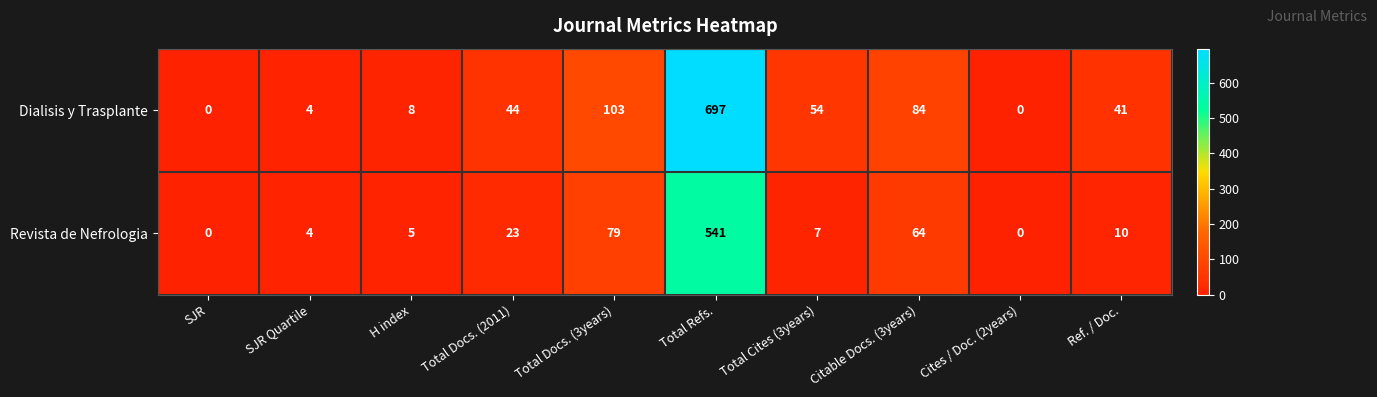

The Dialisis y Trasplante series shows 41 at Ref. / Doc.. True or false?

True